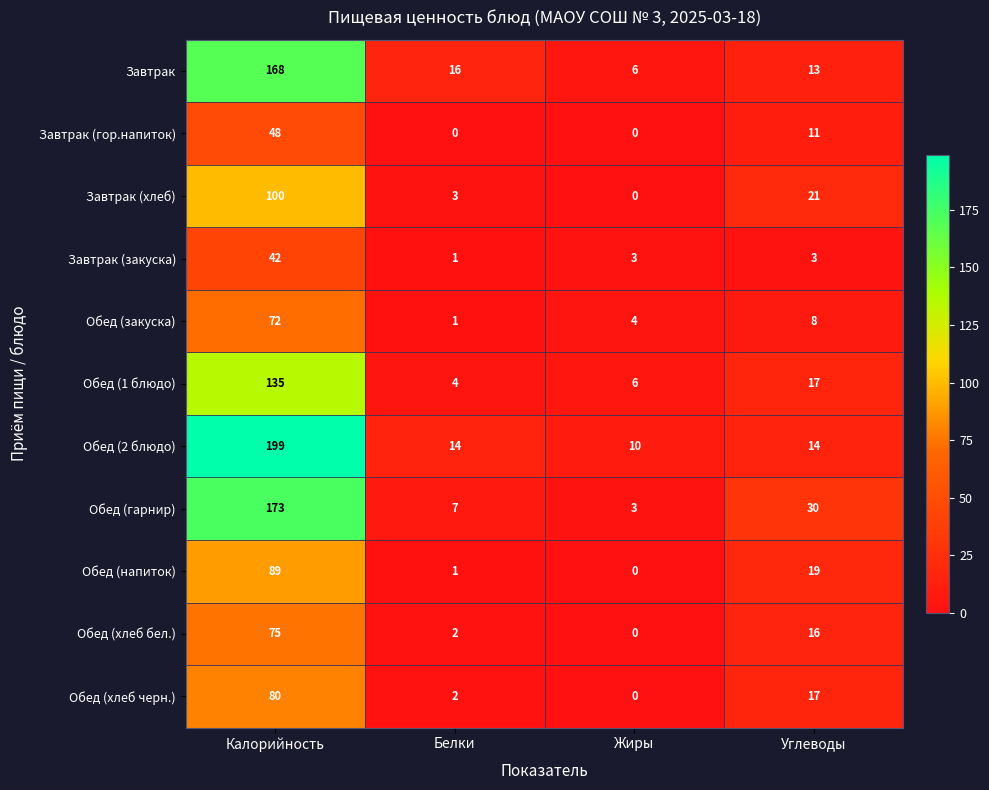

What is the total value across all series at Белки?

51